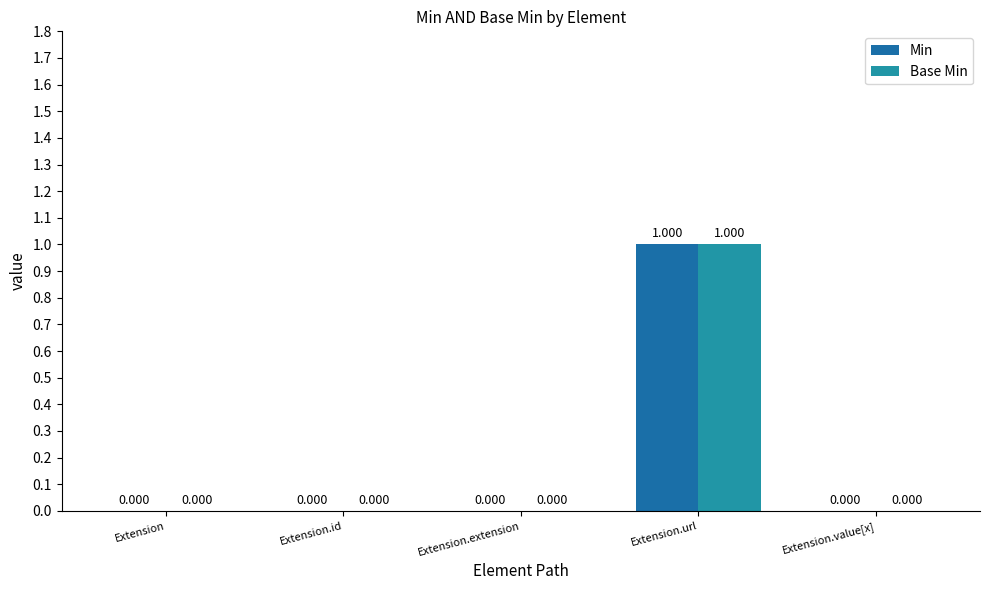

What is the sum of the Min values at Extension.id and Extension.url?

1